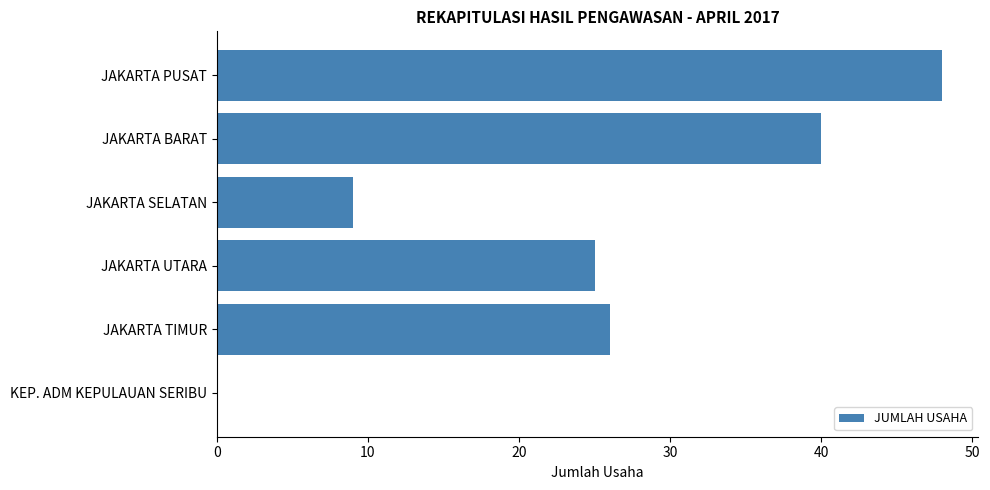

Count the number of categories in the chart.

6